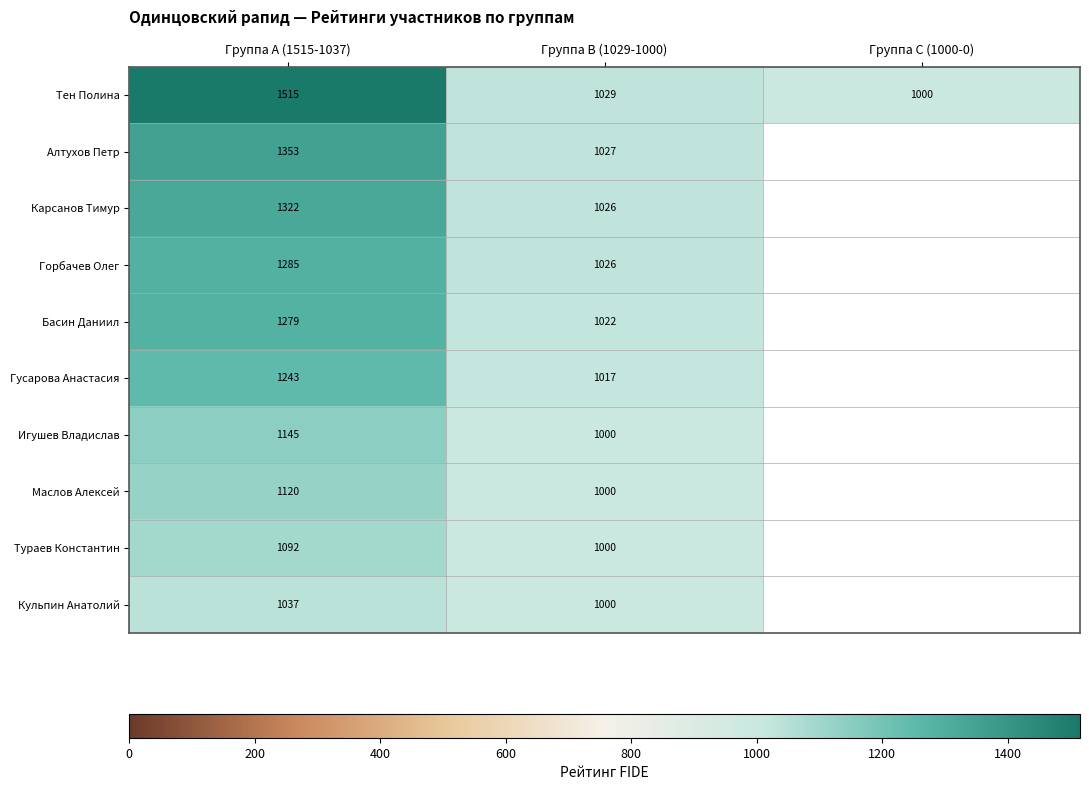

What is the total value across all series at Группа B (1029-1000)?

10147